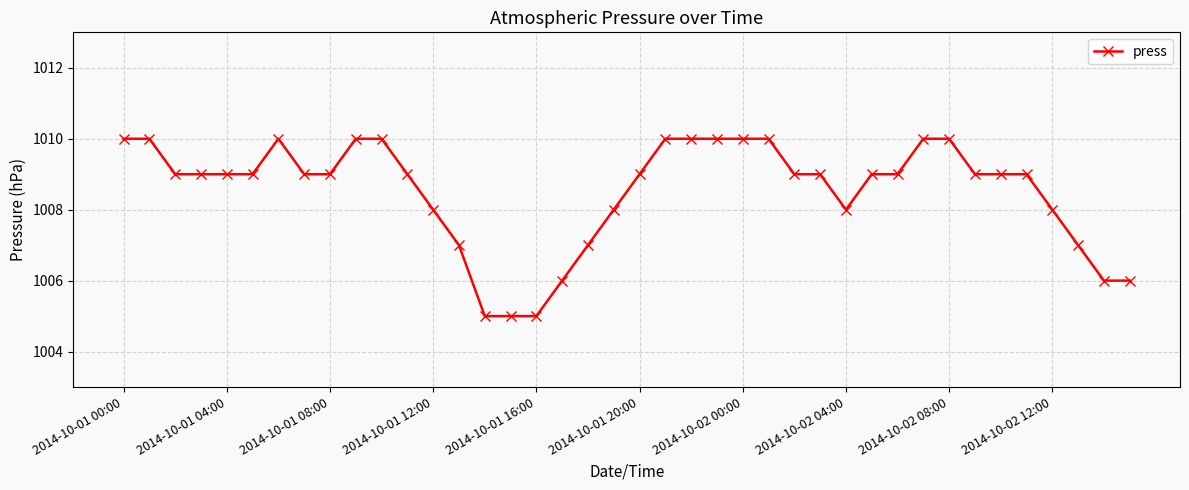

What is the smallest value displayed?

1005